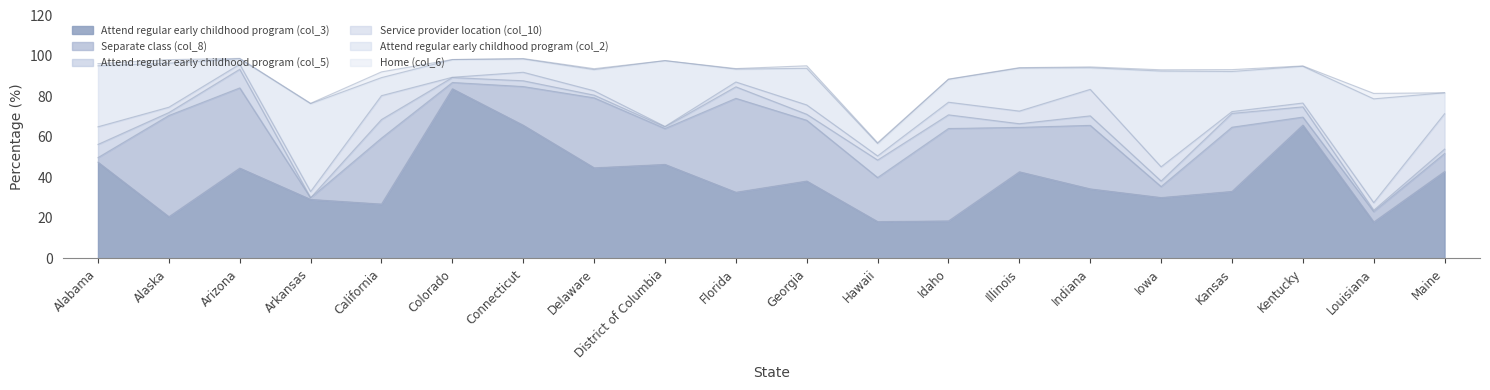

How many data points in Separate class (col_8) are above 21?

11